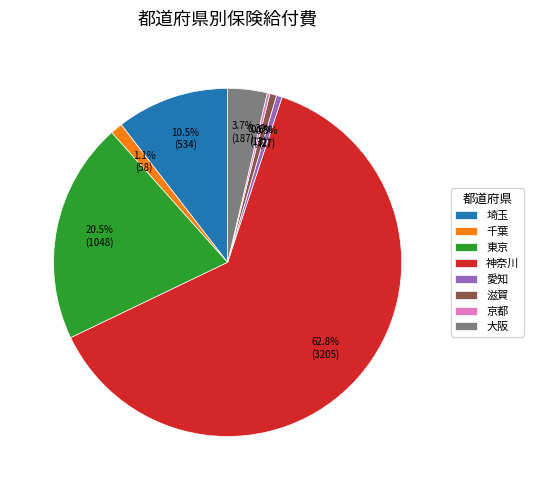

What is the largest slice in the pie chart?

神奈川